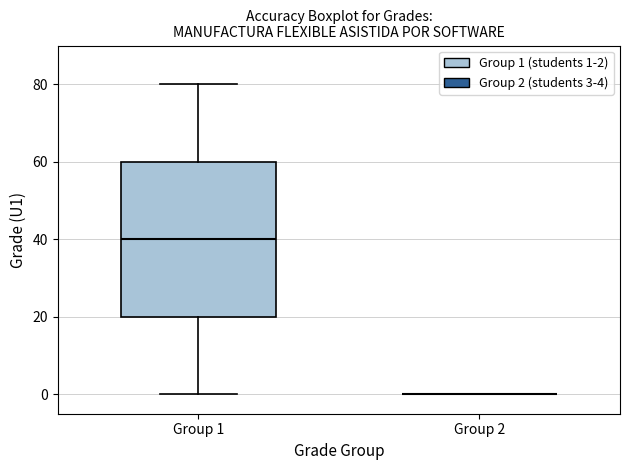

Comparing the boxes themselves (not the whiskers), which one is the tallest?

Group 1